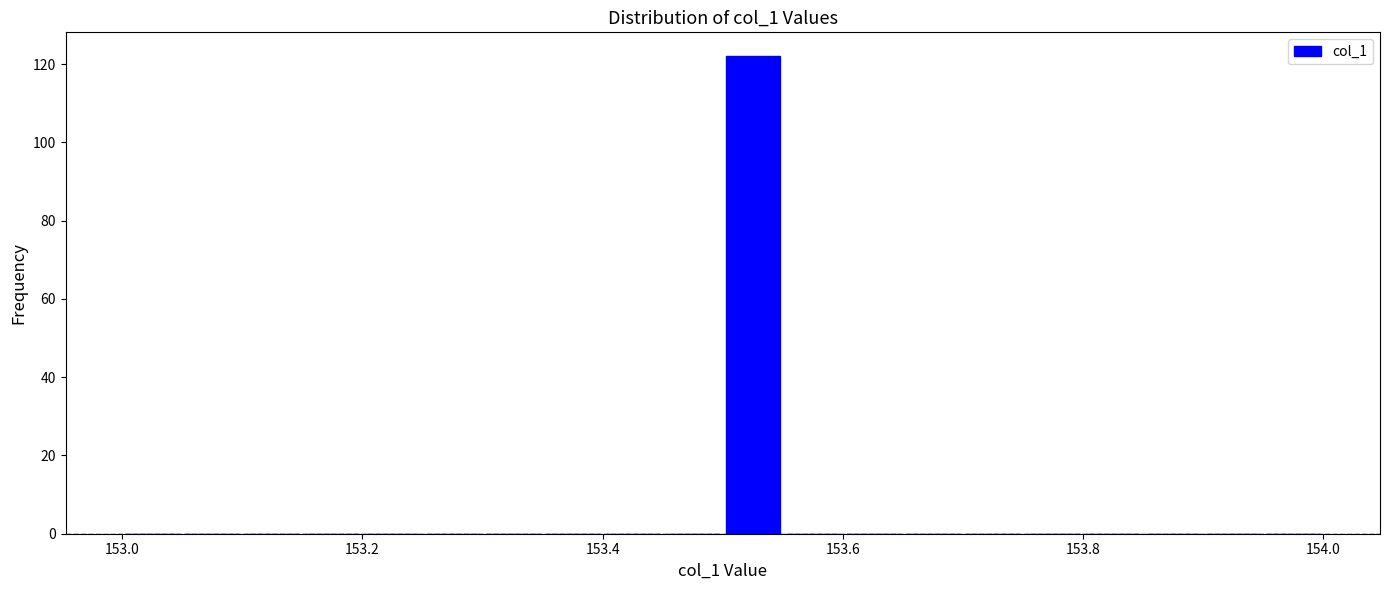

Read against the x-axis, roughly where is the centre of the tallest bar?

153.52